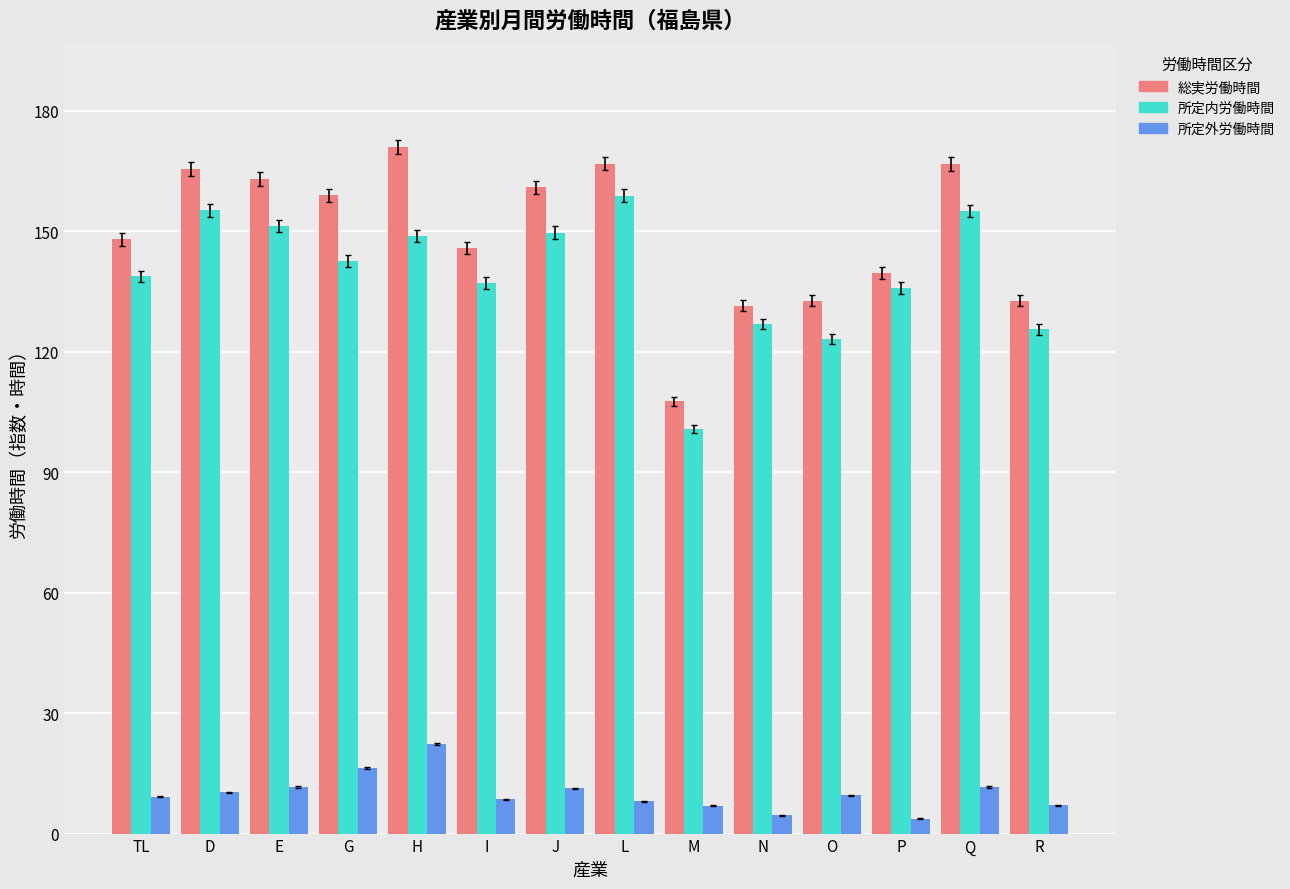

How many bars are there in each group?

3